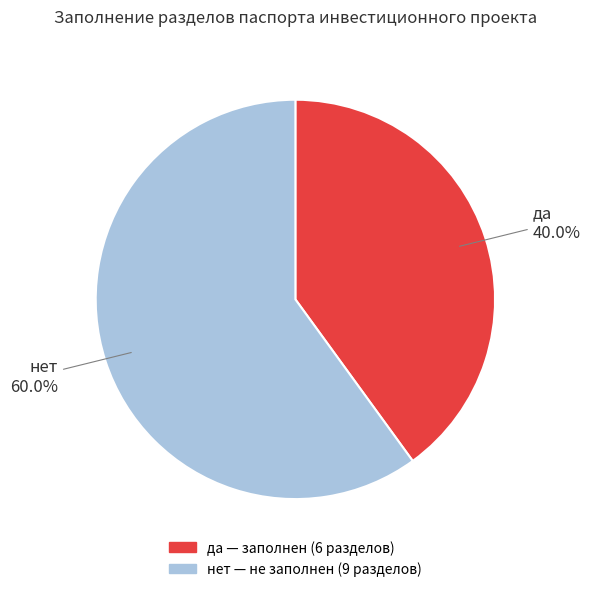

The да slice represents 46% of the pie. True or false?

False